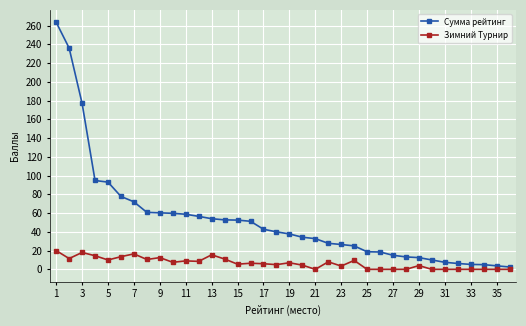

In Зимний Турнир, how many points are higher than both neighbors (excluding endpoints)?

10